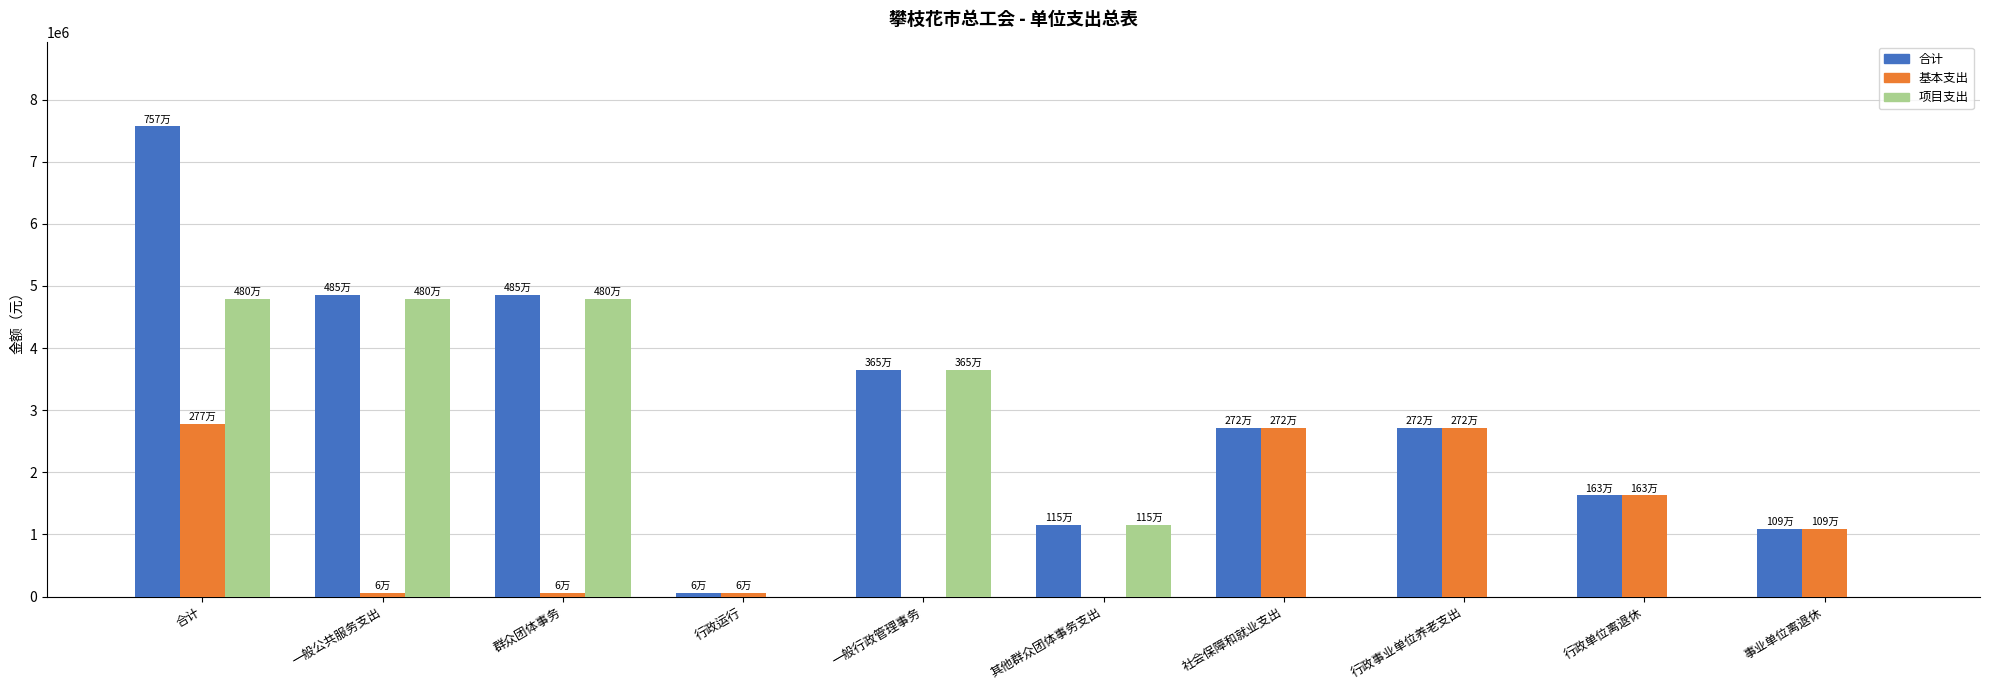

Which series has the largest total across all categories?

合计